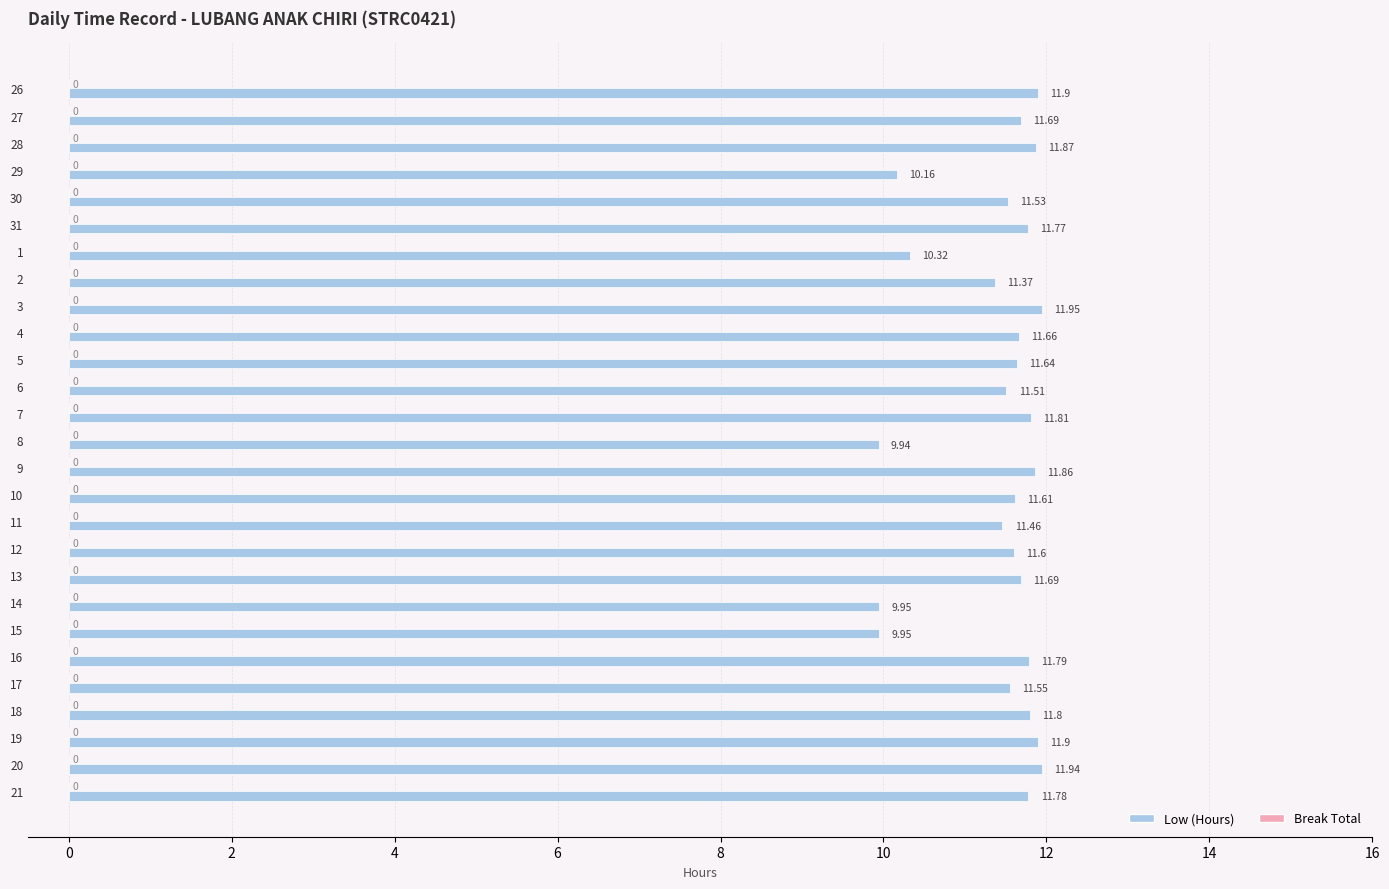

Which has a higher value, 29 or 20?

20